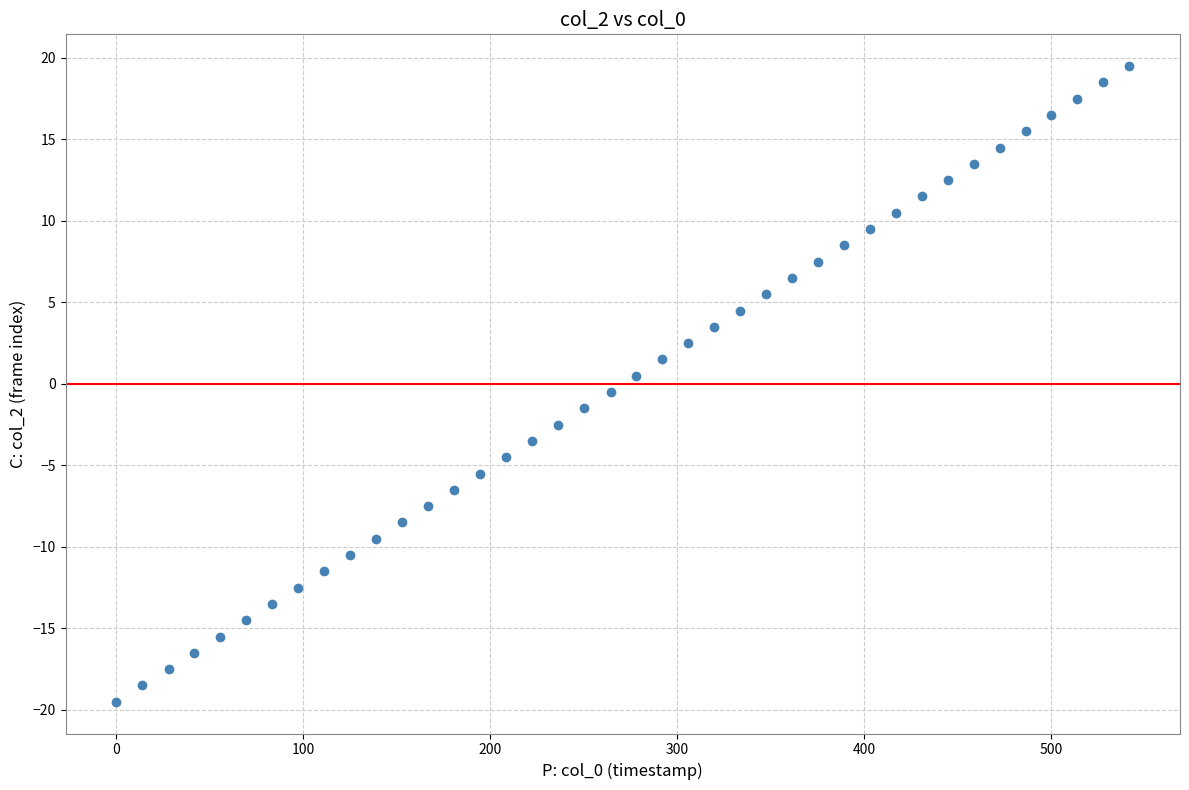

What is the range of Y values (max minus min)?

39.0